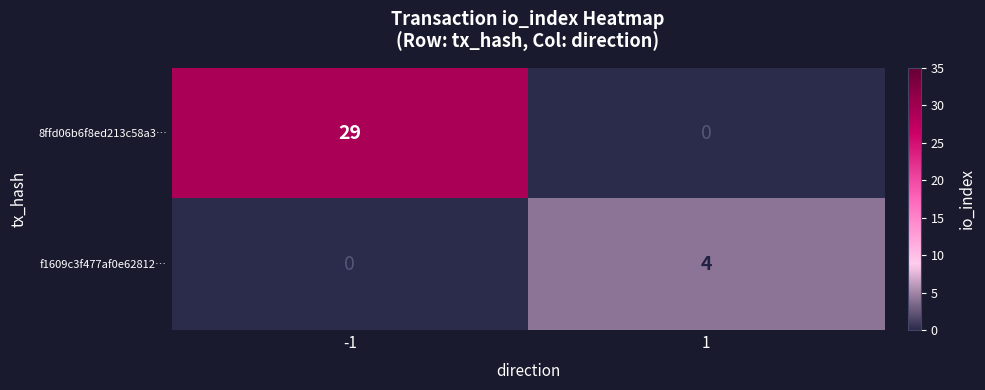

What is the approximate value of f1609c3f477af0e62812… at 1?

4